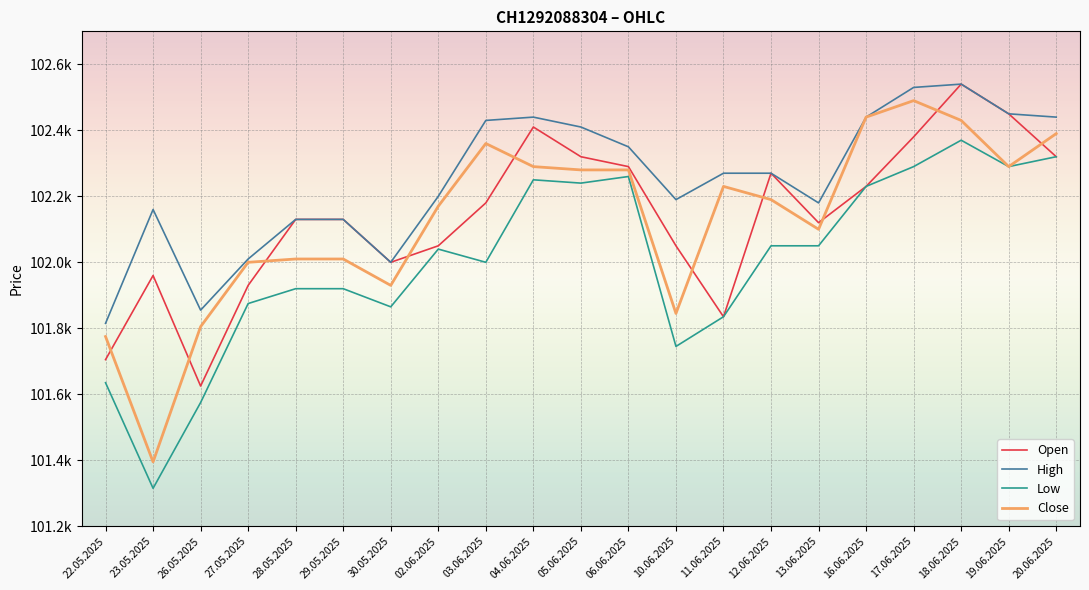

What value does the Close series have at 13.06.2025?

102100